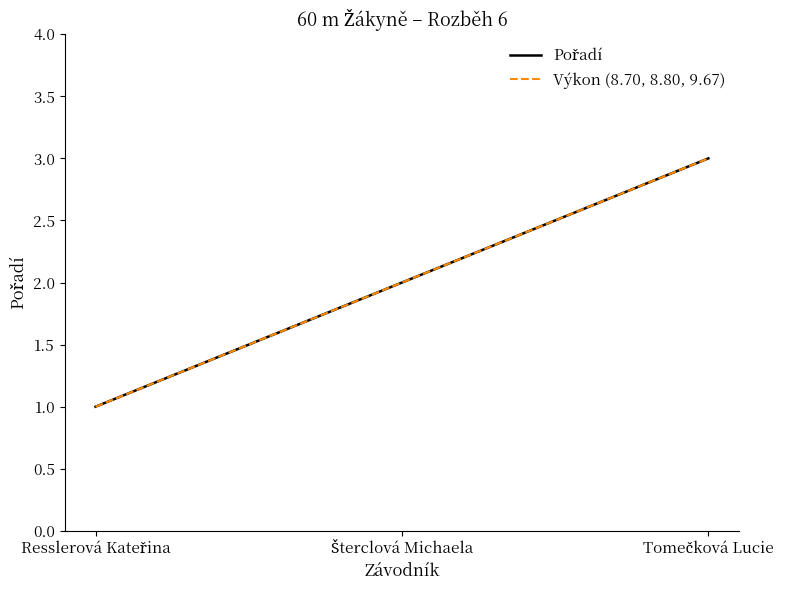

Does the chart have visible grid lines?

No